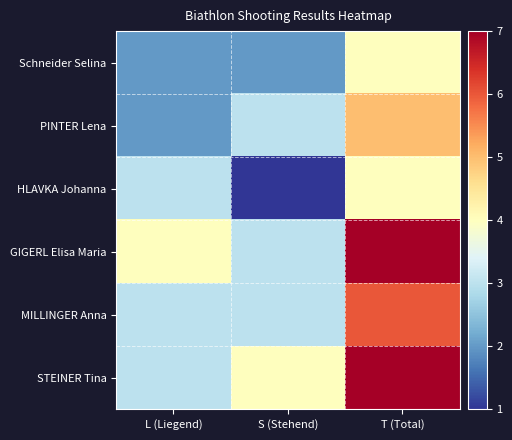

Reading right to left, list all the values displayed in this chart.

Schneider Selina: T (Total)=4	S (Stehend)=2	L (Liegend)=2
PINTER Lena: T (Total)=5	S (Stehend)=3	L (Liegend)=2
HLAVKA Johanna: T (Total)=4	S (Stehend)=1	L (Liegend)=3
GIGERL Elisa Maria: T (Total)=7	S (Stehend)=3	L (Liegend)=4
MILLINGER Anna: T (Total)=6	S (Stehend)=3	L (Liegend)=3
STEINER Tina: T (Total)=7	S (Stehend)=4	L (Liegend)=3